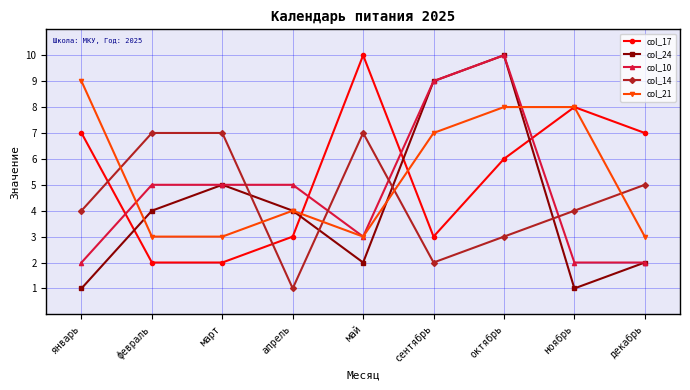

What is the total value across all series at март?

22